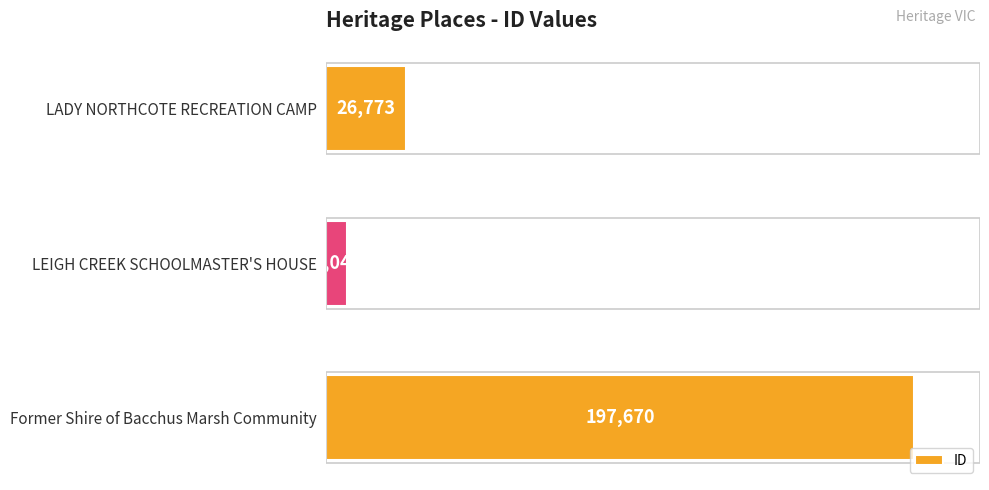

List the labels in order of value, largest first.

Former Shire of Bacchus Marsh Community, LADY NORTHCOTE RECREATION CAMP, LEIGH CREEK SCHOOLMASTER'S HOUSE